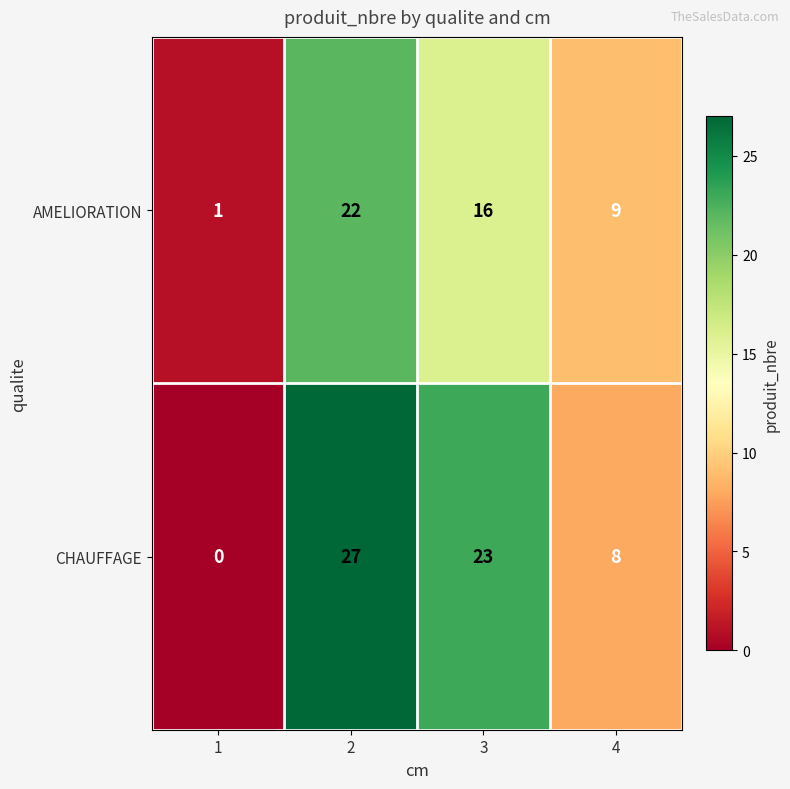

The value of CHAUFFAGE at 2 is 27. True or false?

True